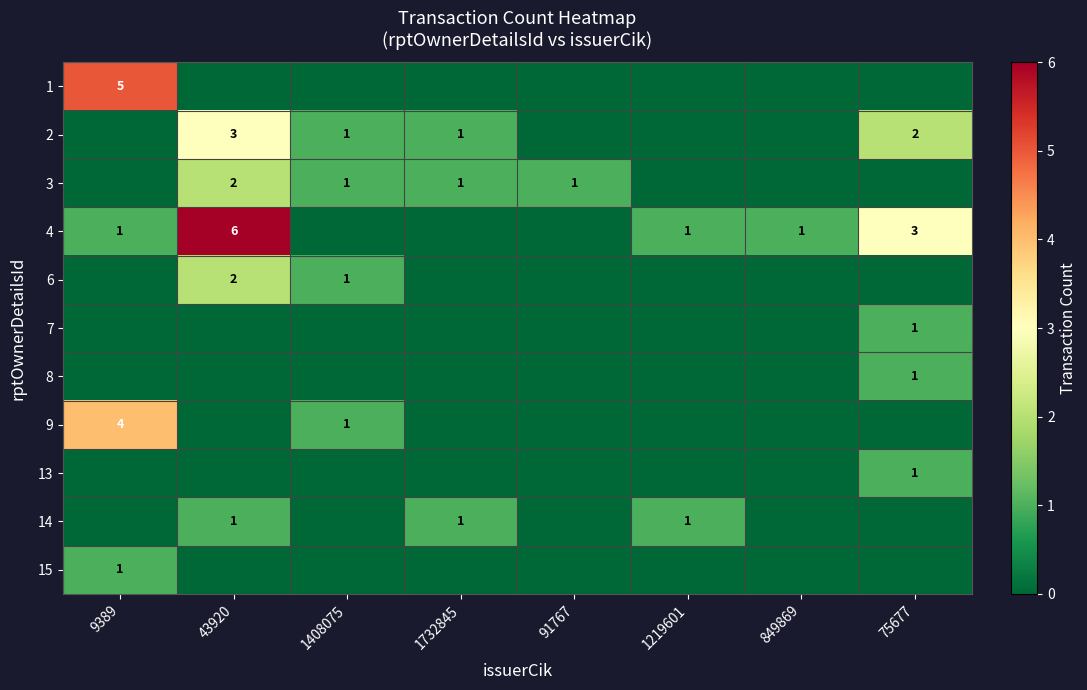

Which category has the lowest value in the 3 series?

9389